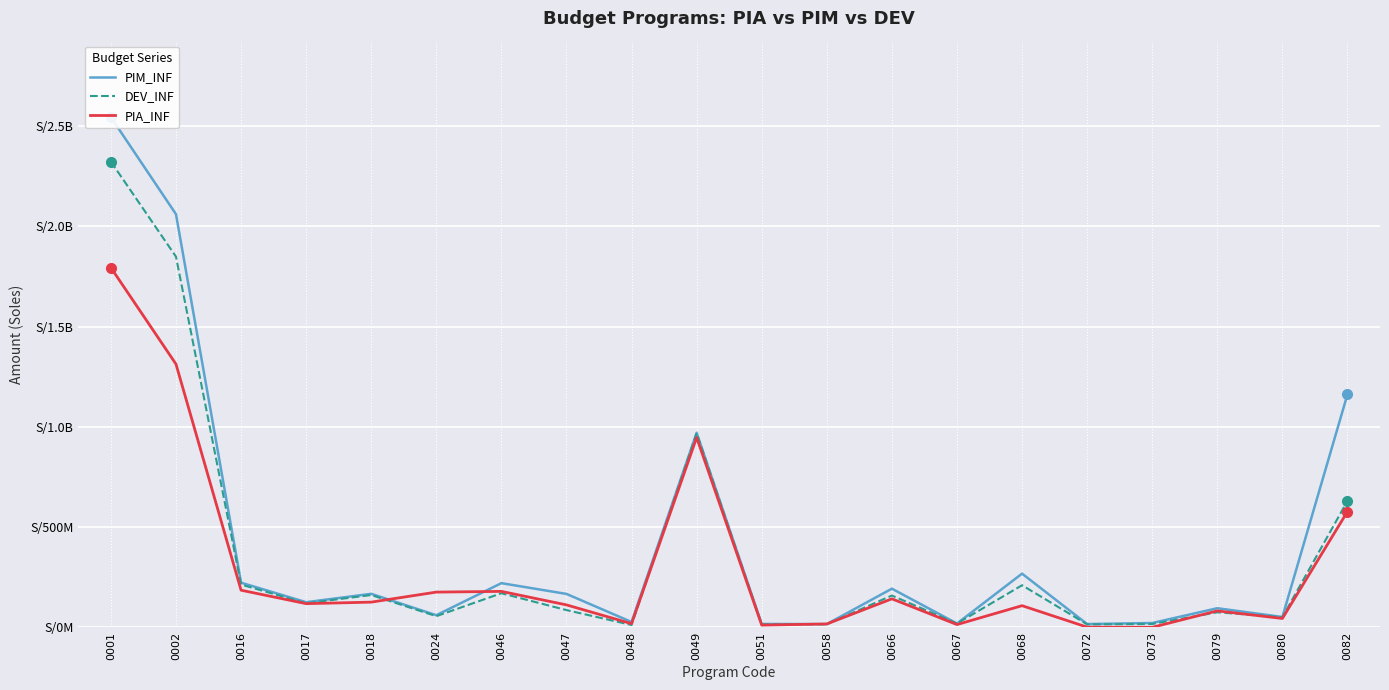

What is the total value across all series at 0047?

364695830